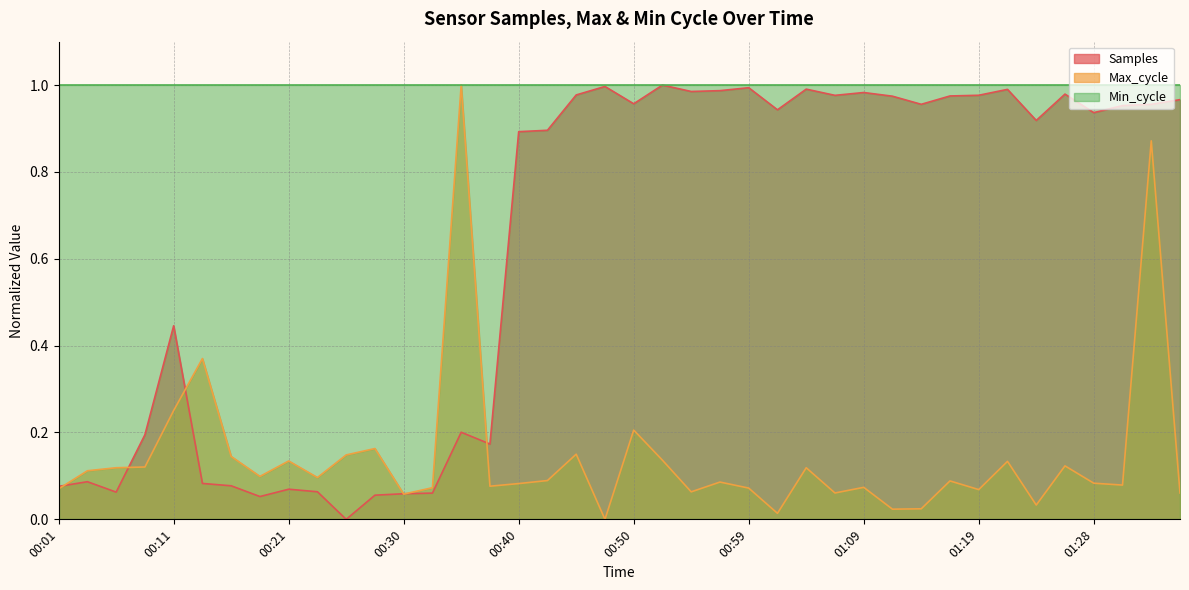

What is the average value of the Samples series?

0.6